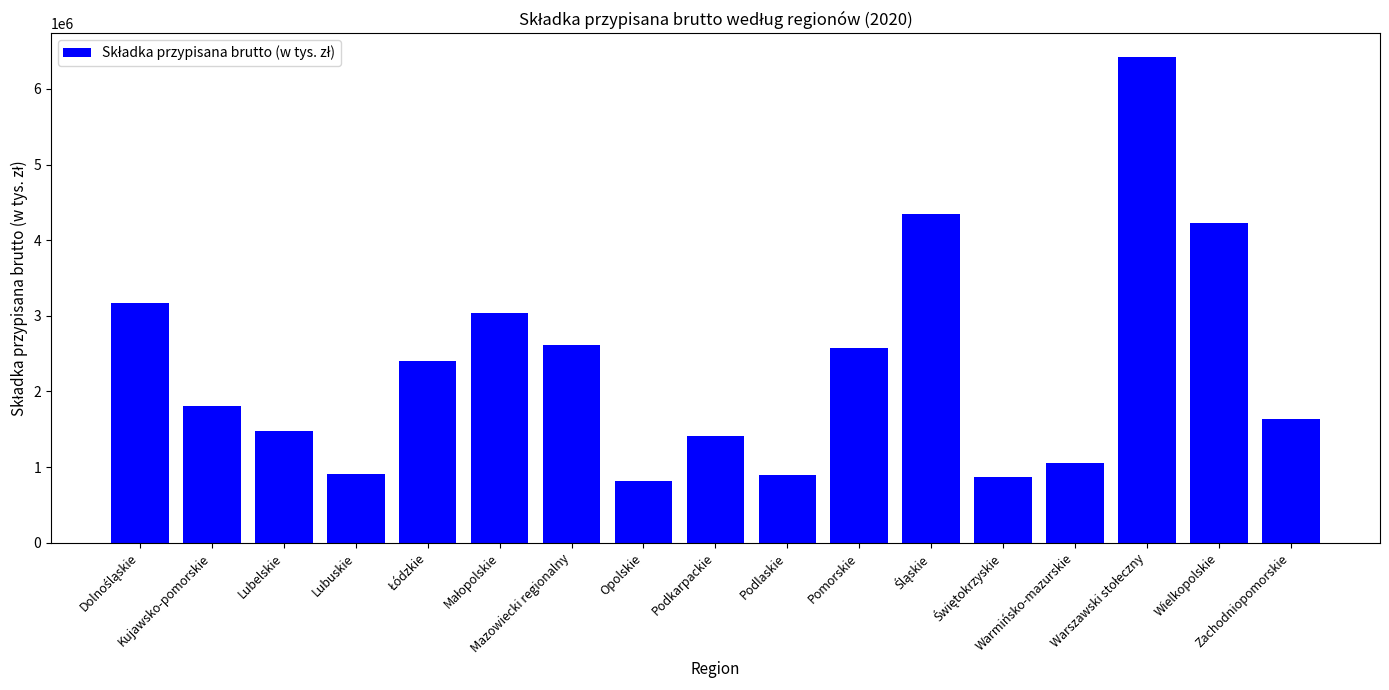

What is the sum of all values?

39647361.1